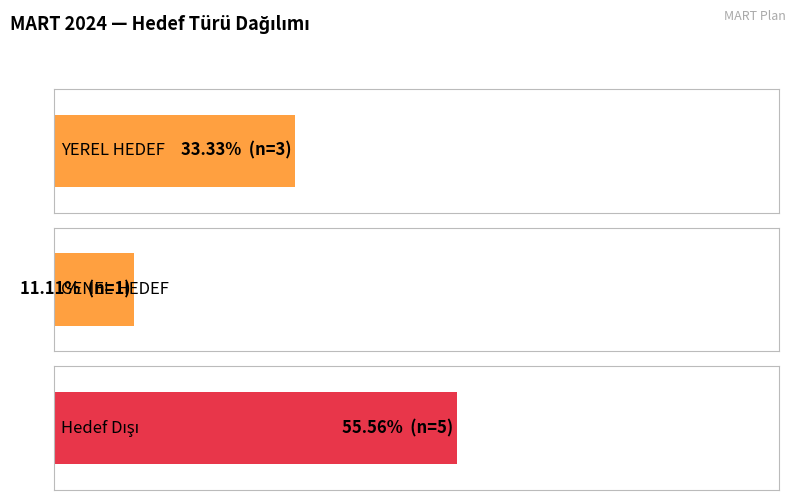

What is the minimum value shown in the chart?

1